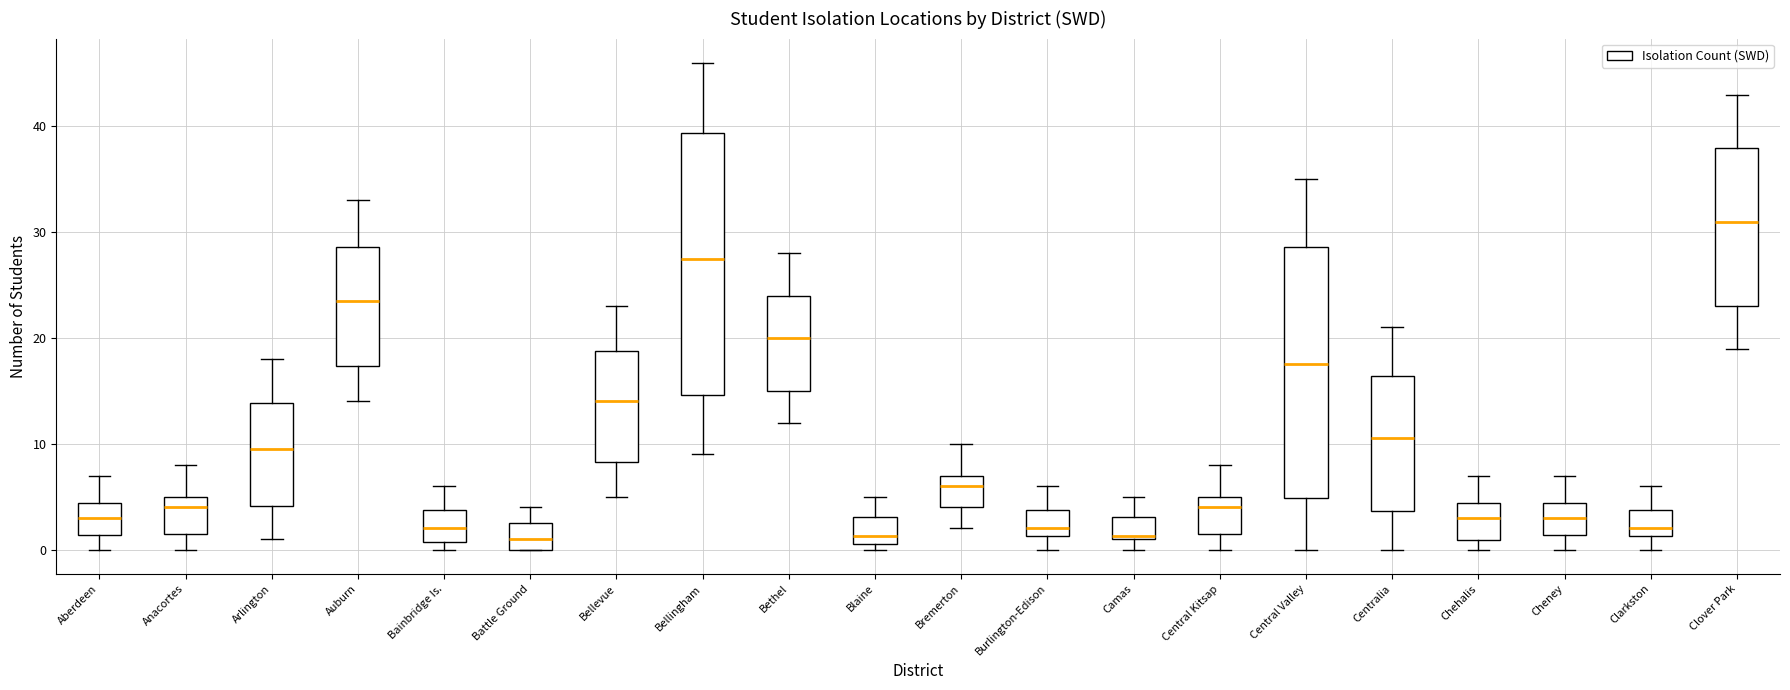

Where does the upper whisker of the box for Camas end on the y-axis? The values are not printed on the chart, so give them approximately, as read against the axis.

5